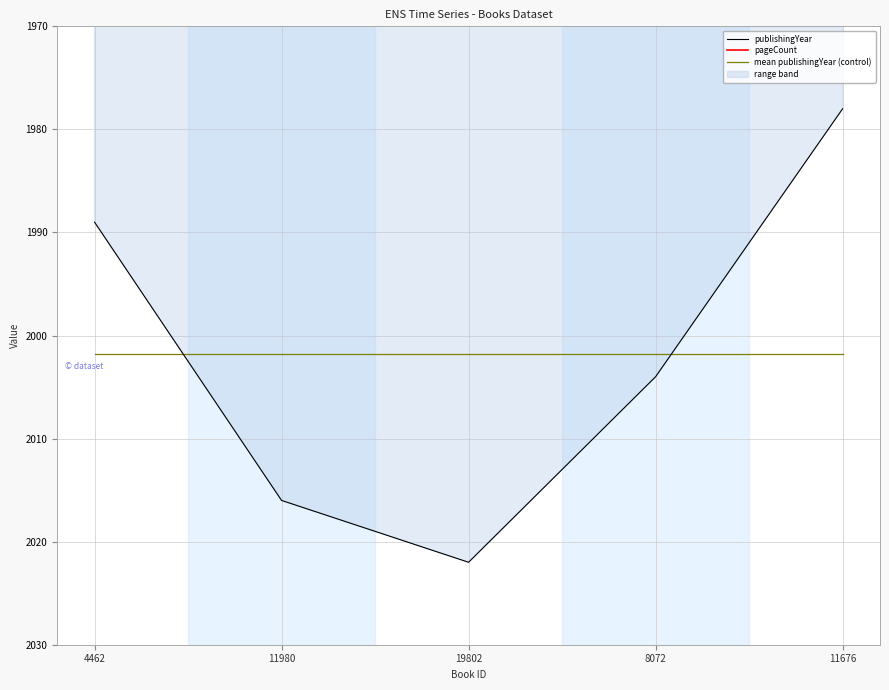

What is the average value of the pageCount series?

840.0